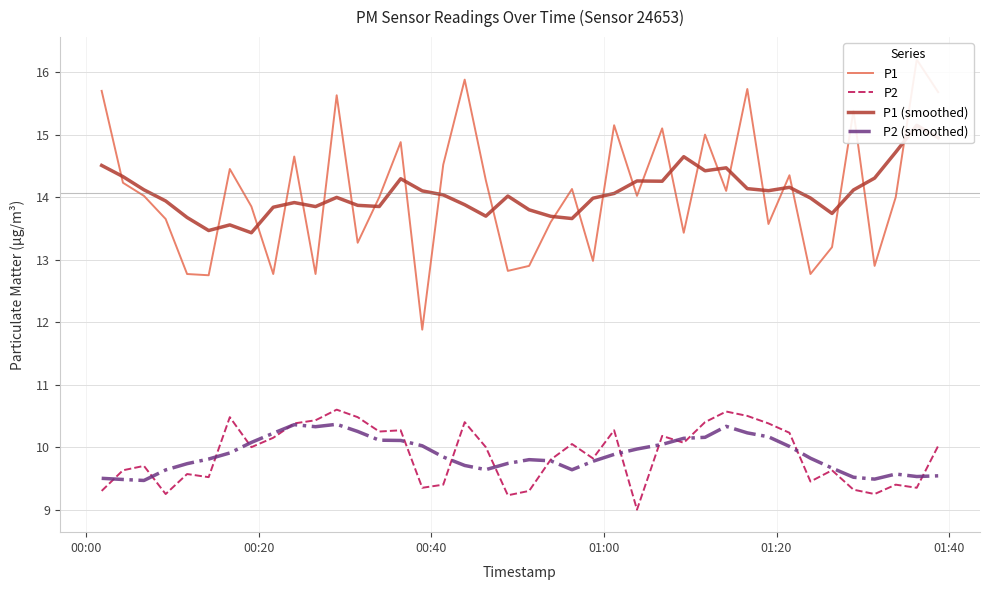

In P2 (smoothed), how many points are lower than both neighbors (excluding endpoints)?

6